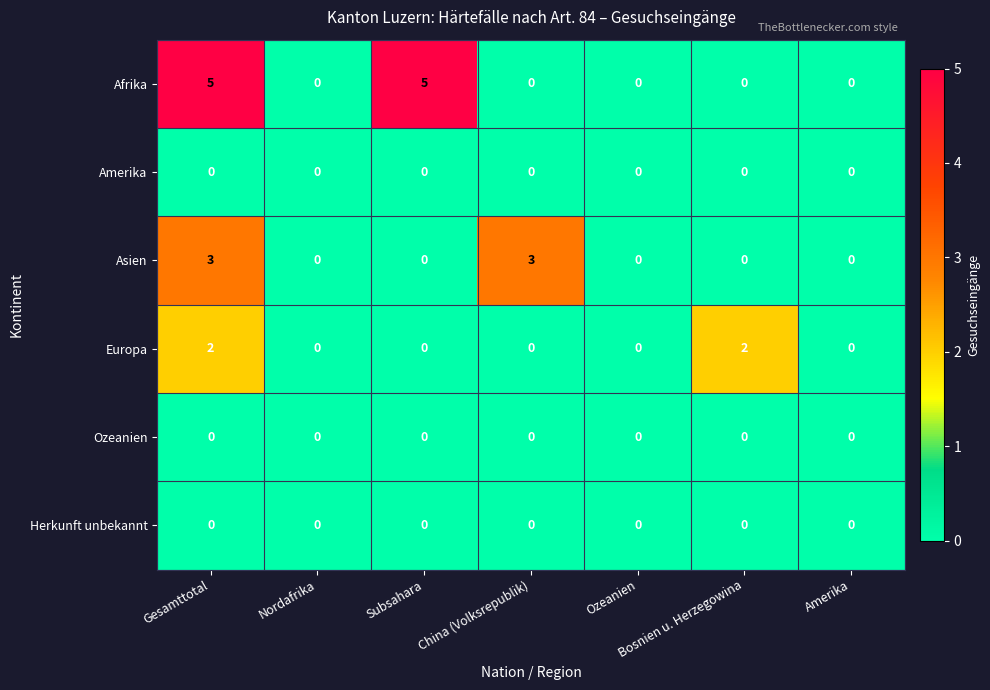

At which category is the sum across all series the highest?

Gesamttotal